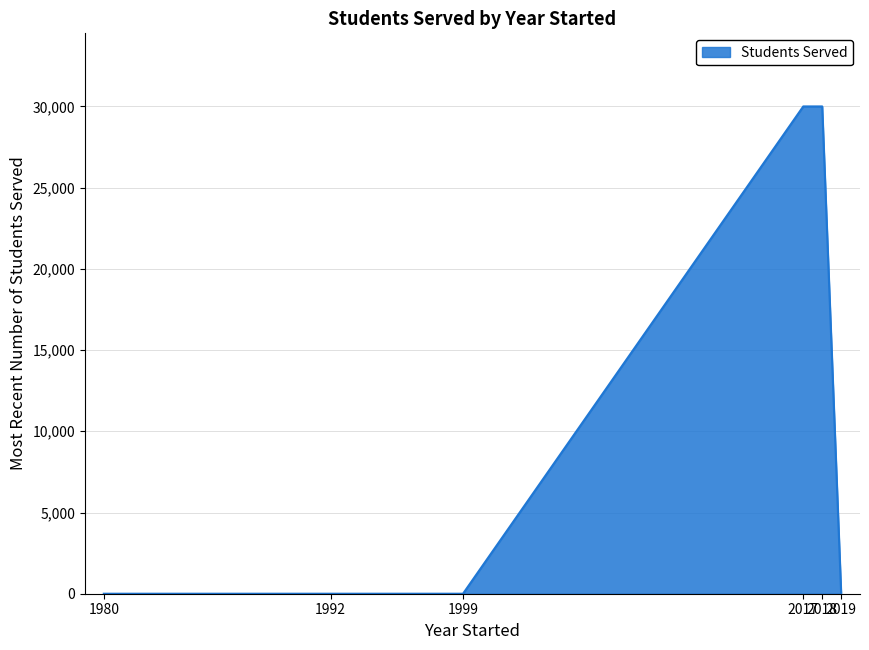

What is the sum of all values?

60070